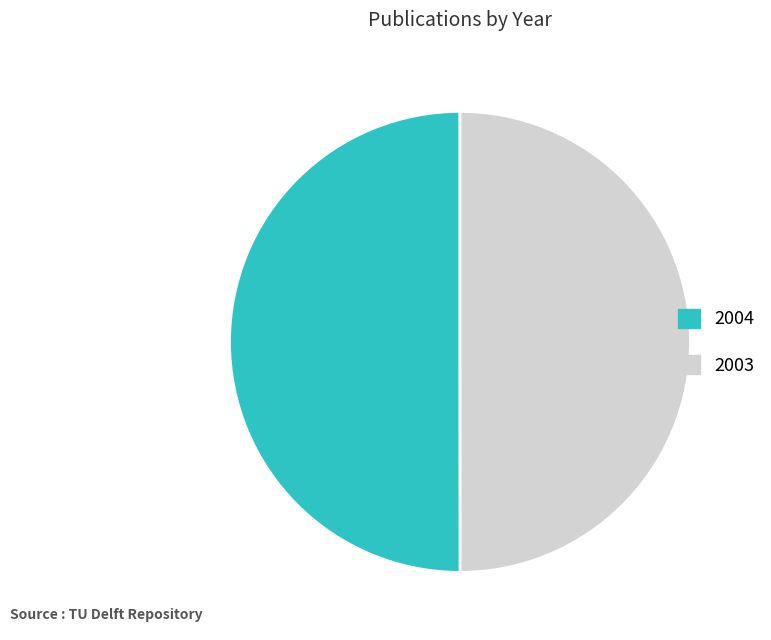

Is the sum of 2003 and 2004 greater than half?

Yes